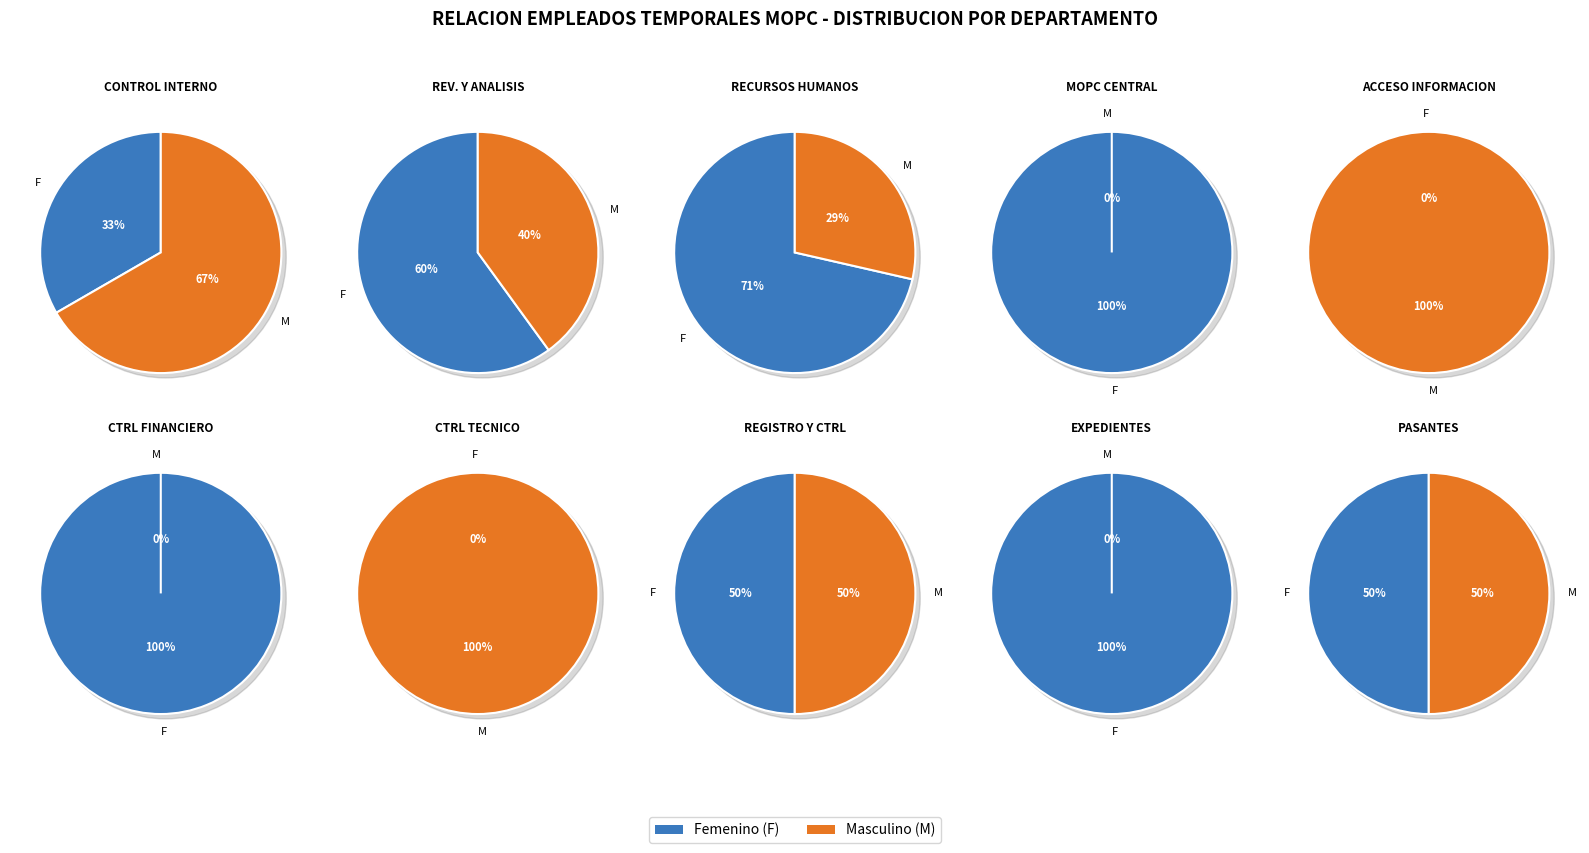

Combined, do DIRECCION DE ACCESO A LA INFORMACION and SECCION DE EXPEDIENTES account for over 50%?

No